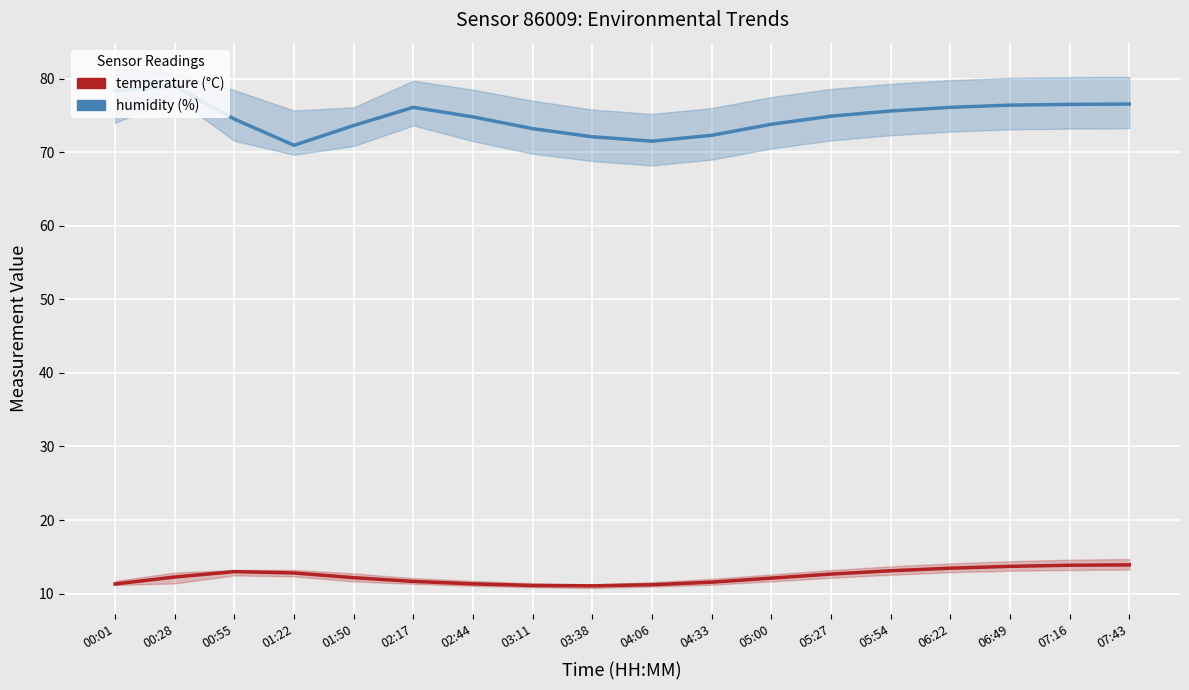

What is the label of the 12th point from the right?

02:44